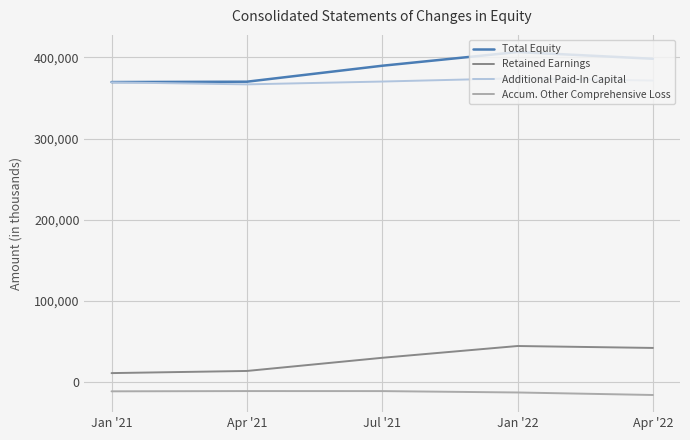

What is the total value across all series at Jan '22?

813062